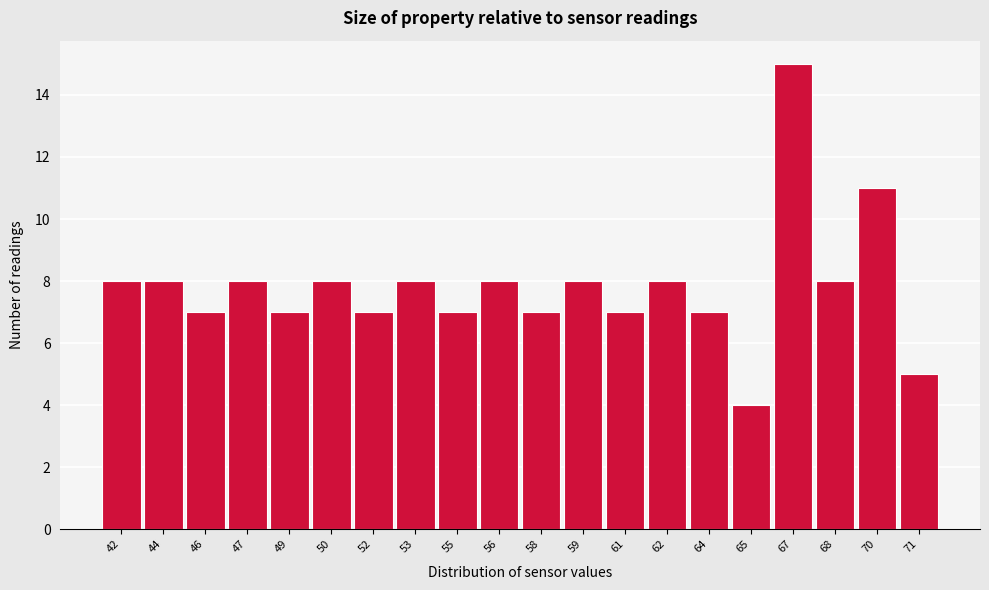

Reading left to right, list all the values displayed in this chart.

42=8	44=8	46=7	47=8	49=7	50=8	52=7	53=8	55=7	56=8	58=7	59=8	61=7	62=8	64=7	65=4	67=15	68=8	70=11	71=5